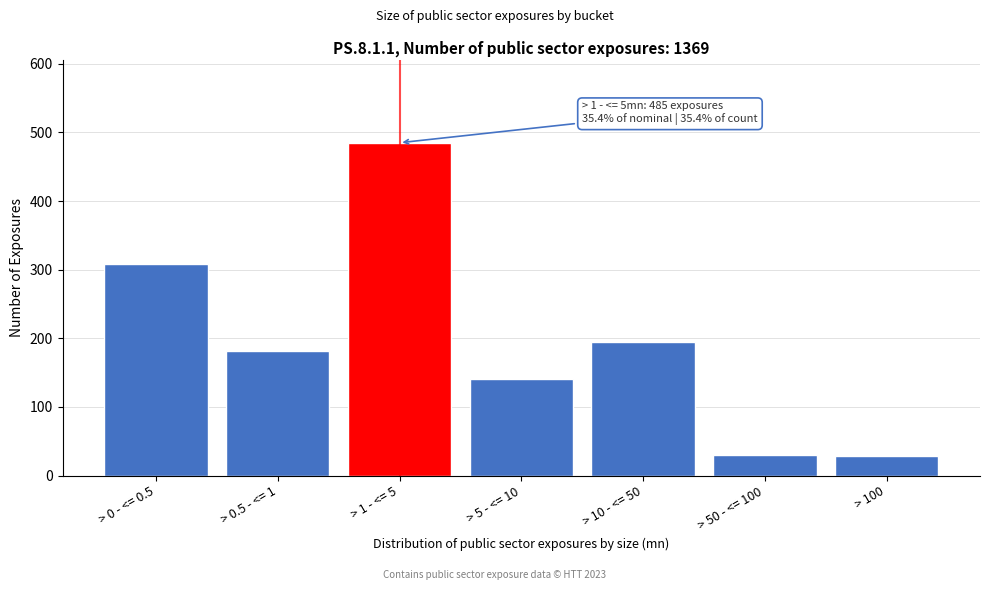

What is the maximum value shown in the chart?

485